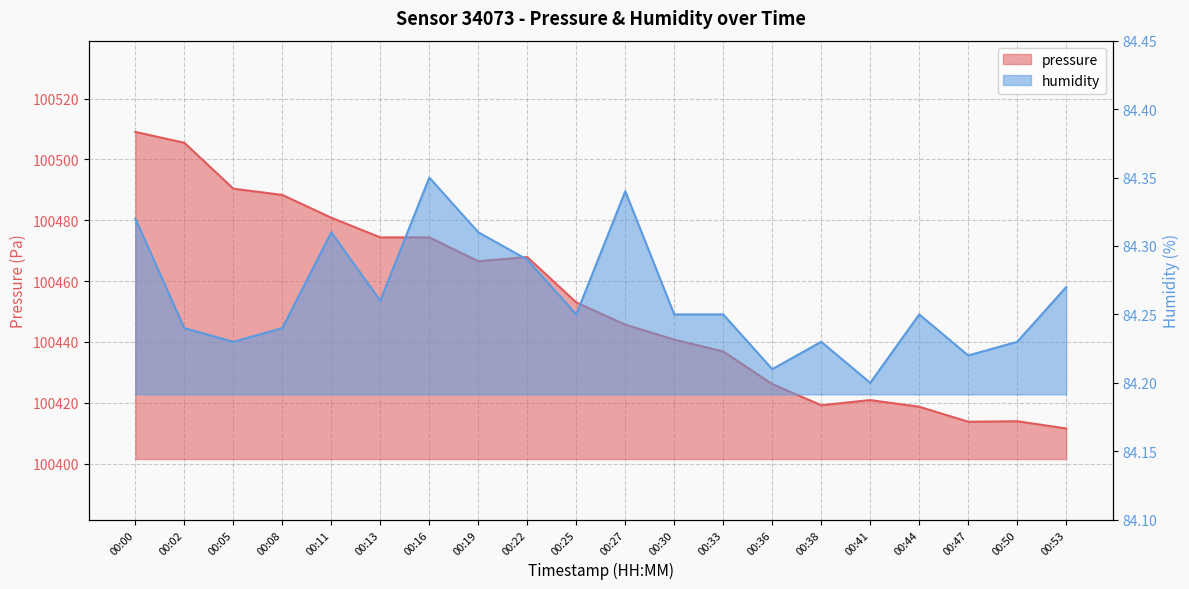

Reading right to left, what are all the values shown in this chart?

pressure: 00:53=100411.5	00:50=100413.9	00:47=100413.7	00:44=100418.7	00:41=100420.9	00:38=100419.2	00:36=100426.1	00:33=100436.8	00:30=100440.7	00:27=100445.7	00:25=100452.9	00:22=100467.9	00:19=100466.5	00:16=100474.4	00:13=100474.3	00:11=100480.8	00:08=100488.3	00:05=100490.4	00:02=100505.5	00:00=100509.0
humidity: 00:53=84.3	00:50=84.2	00:47=84.2	00:44=84.2	00:41=84.2	00:38=84.2	00:36=84.2	00:33=84.2	00:30=84.2	00:27=84.3	00:25=84.2	00:22=84.3	00:19=84.3	00:16=84.3	00:13=84.3	00:11=84.3	00:08=84.2	00:05=84.2	00:02=84.2	00:00=84.3